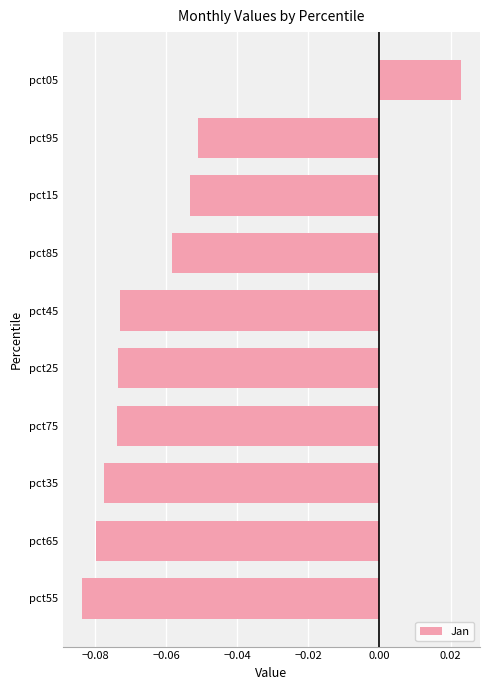

What is the difference between the maximum and minimum values?

0.1